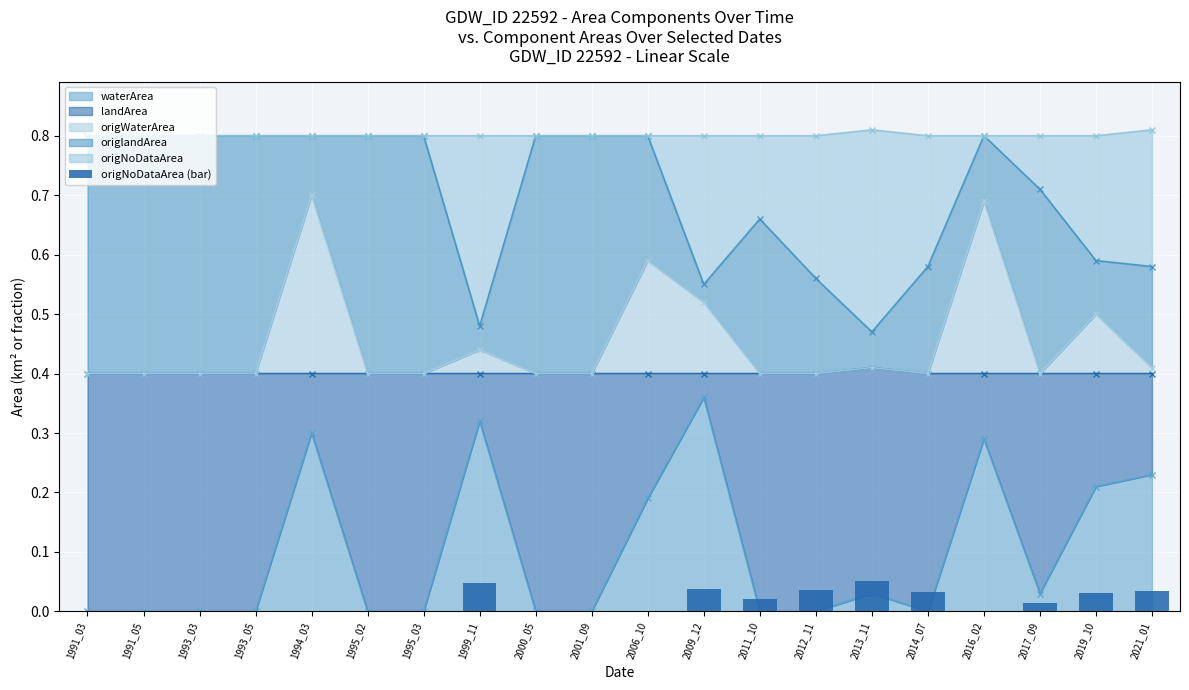

Between 1994_03 and 1991_03, which is larger?

1994_03